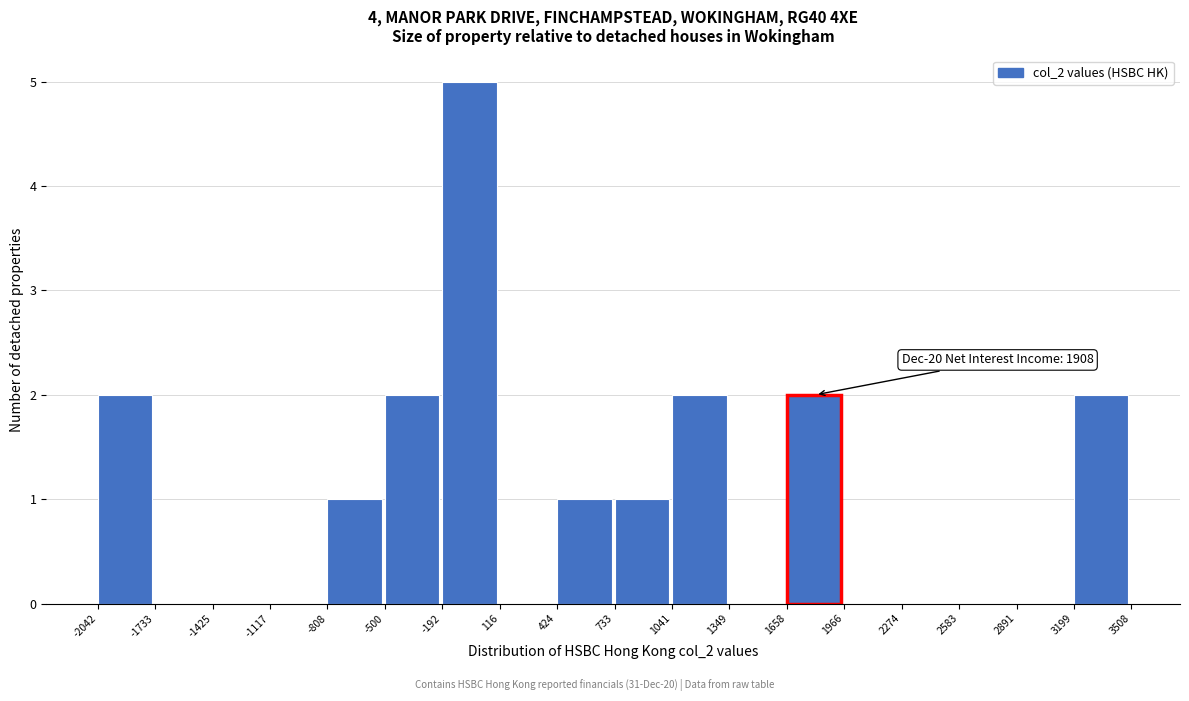

Over which range of the x-axis is the bar tallest?

-192 to 116